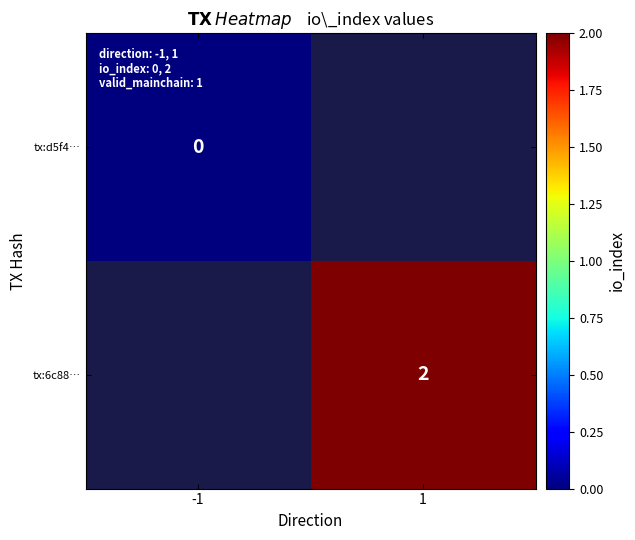

Between -1 and 1, which is larger?

1